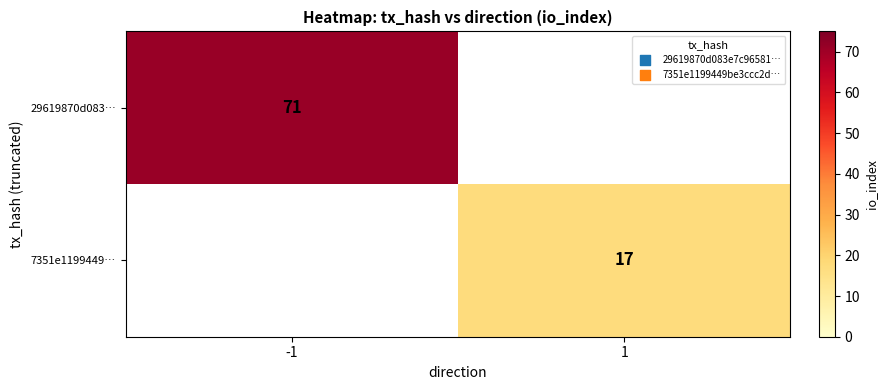

Is it true that 29619870d083… equals 71 at -1?

True